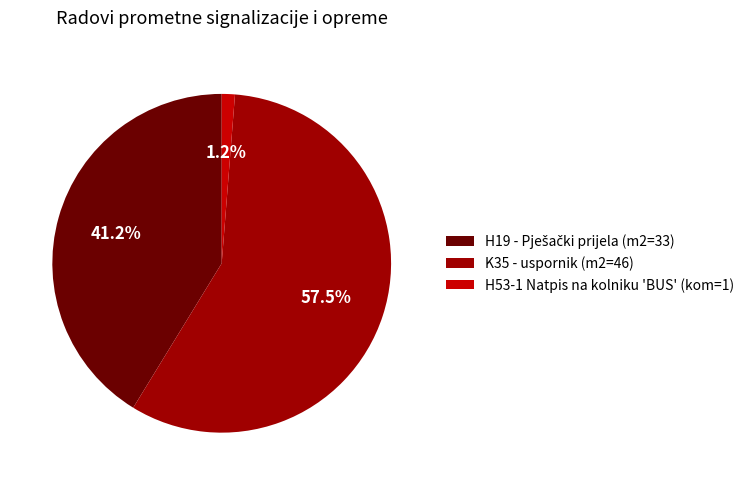

What is the smallest slice in the pie chart?

H53-1 Natpis na kolniku 'BUS' (kom=1)